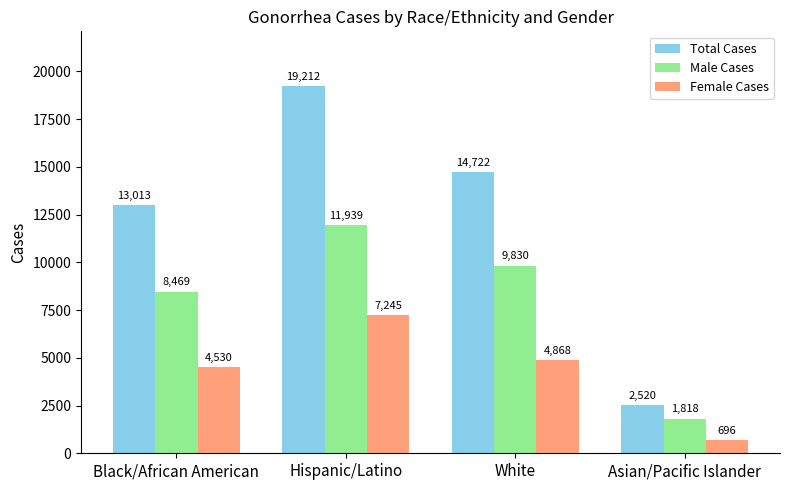

What are all the series names shown in the legend?

Total Cases, Male Cases, Female Cases